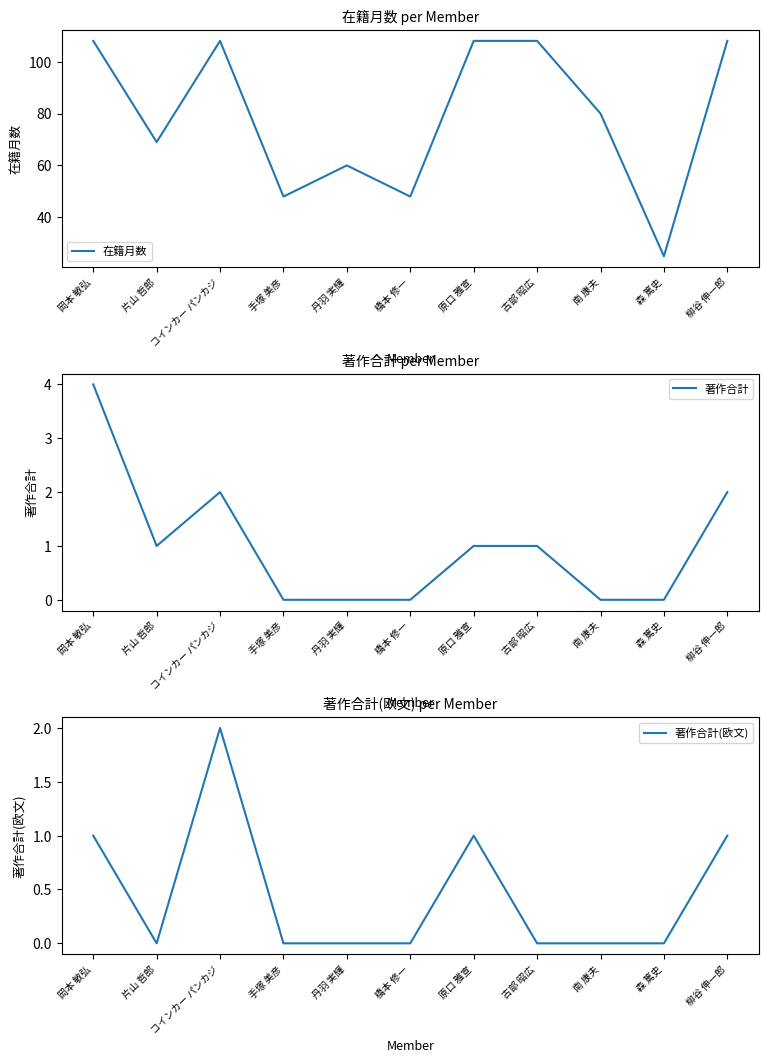

Is the value of 著作合計(欧文) at 岡本 敏弘 greater than the value of 著作合計 at 橋本 修一?

Yes